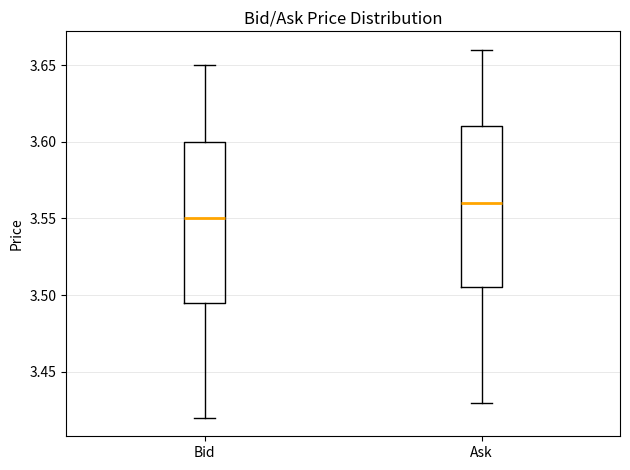

Reading left to right, read every box against the y-axis: the position of its median line, the range the box covers, and the ends of its whiskers. The values are not printed on the chart, so give them approximately, as read against the axis.

Bid: median 3.550, box 3.495 to 3.600, whiskers 3.420 to 3.650
Ask: median 3.560, box 3.505 to 3.610, whiskers 3.430 to 3.660